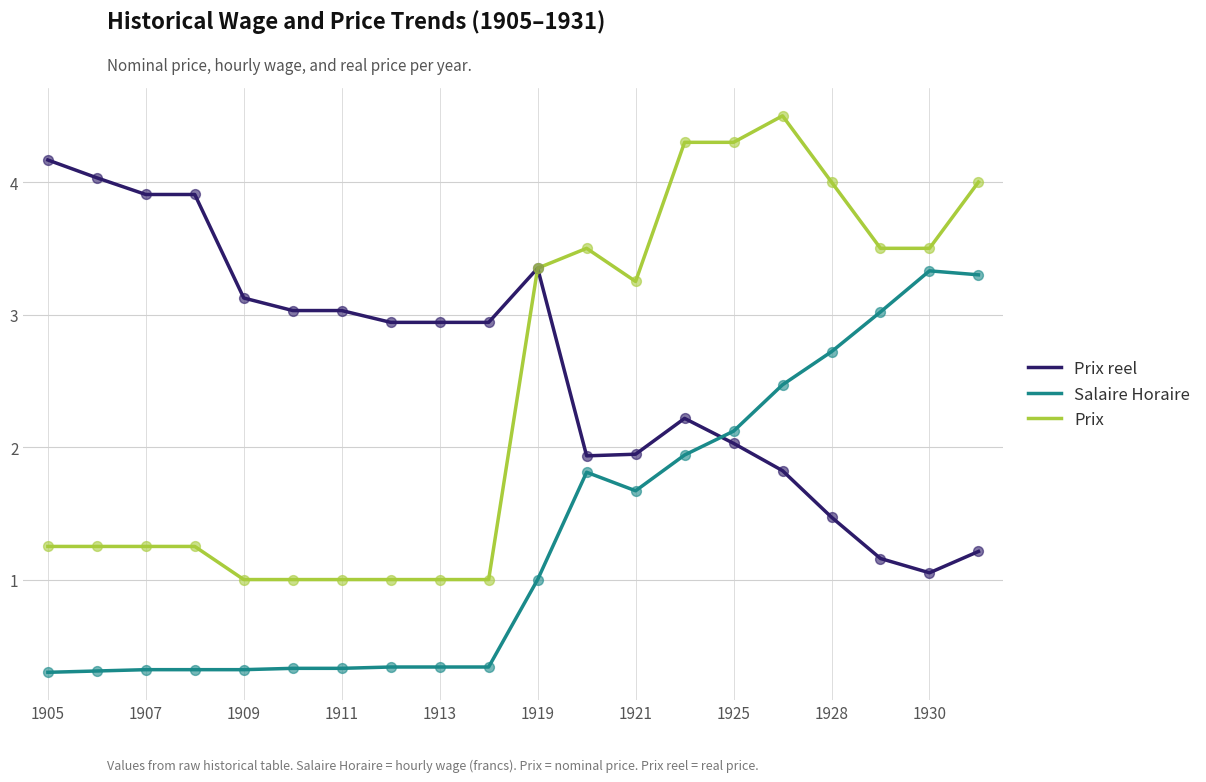

True or false: Salaire Horaire and Prix cross at least once.

False